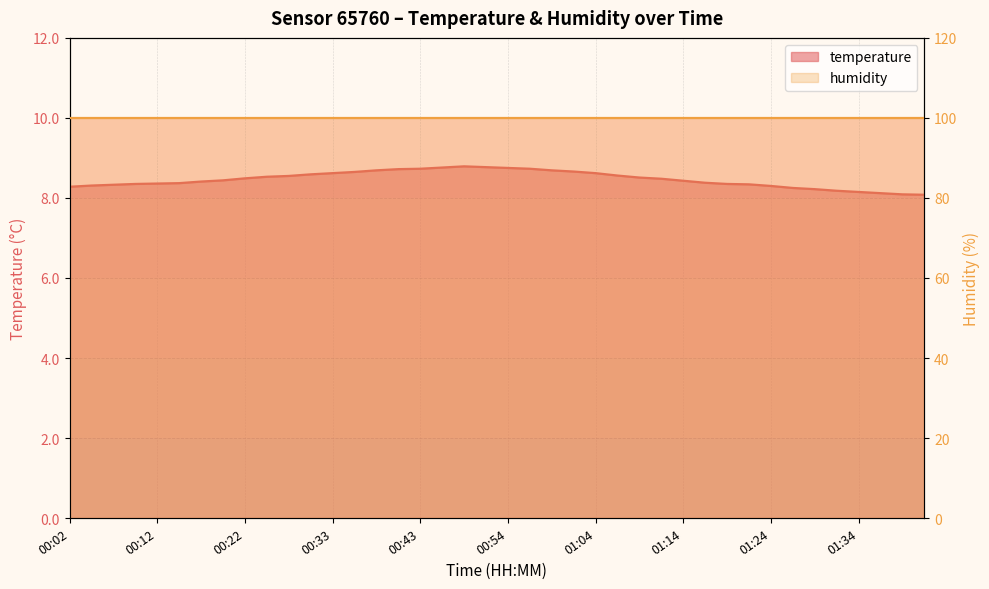

Reading left to right, list all the values displayed in this chart.

8.3	8.3	8.3	8.3	8.4	8.4	8.4	8.4	8.5	8.5	8.6	8.6	8.6	8.7	8.7	8.7	8.7	8.8	8.8	8.8	8.8	8.7	8.7	8.7	8.6	8.6	8.5	8.5	8.4	8.4	8.3	8.3	8.3	8.2	8.2	8.2	8.2	8.1	8.1	8.1